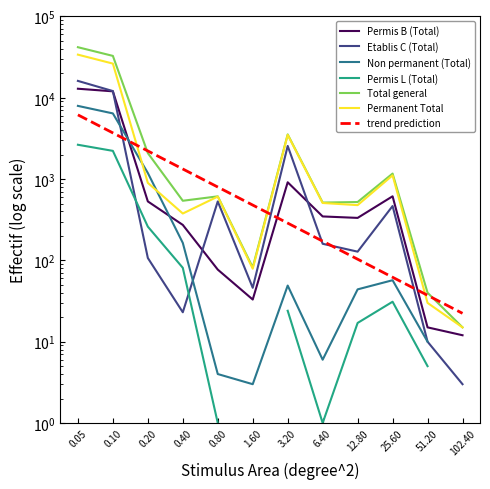

Which label corresponds to the largest value in the chart?

0.05